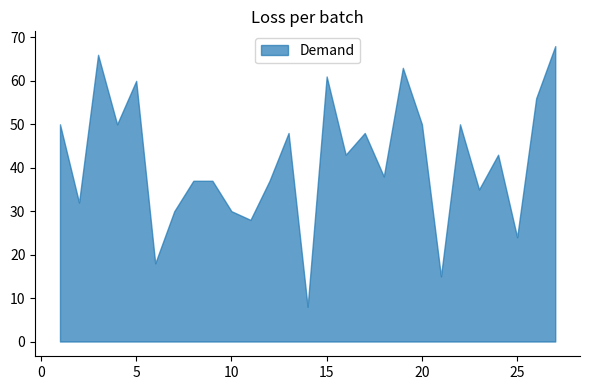

What is the difference between the maximum and minimum values?

60